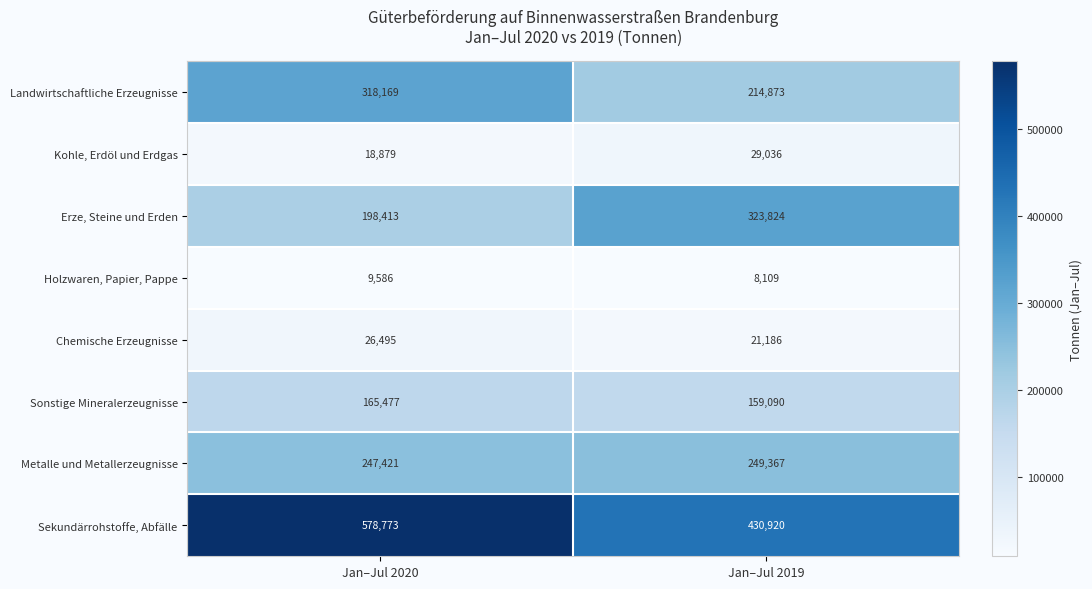

At Jan–Jul 2020, list the series in order from smallest to largest.

Holzwaren, Papier, Pappe, Kohle, Erdöl und Erdgas, Chemische Erzeugnisse, Sonstige Mineralerzeugnisse, Erze, Steine und Erden, Metalle und Metallerzeugnisse, Landwirtschaftliche Erzeugnisse, Sekundärrohstoffe, Abfälle